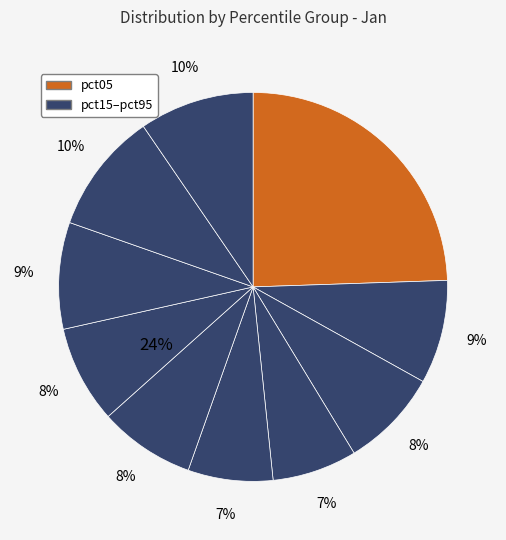

What percentage is NOT represented by pct05?

75.5%